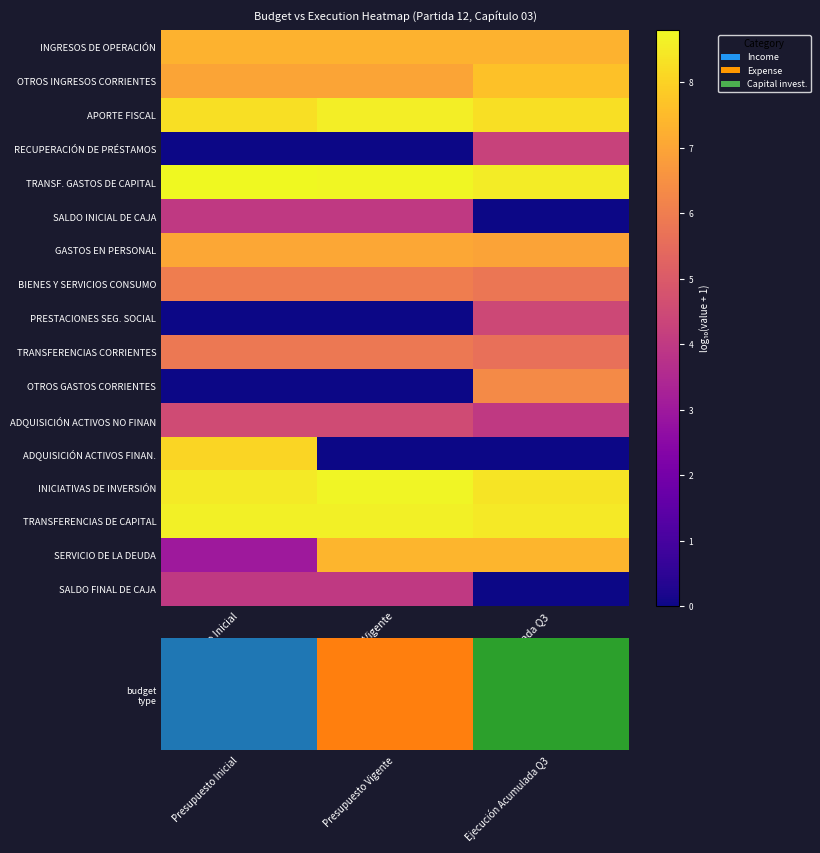

Between Presupuesto Vigente and Presupuesto Inicial, which is larger?

Presupuesto Vigente